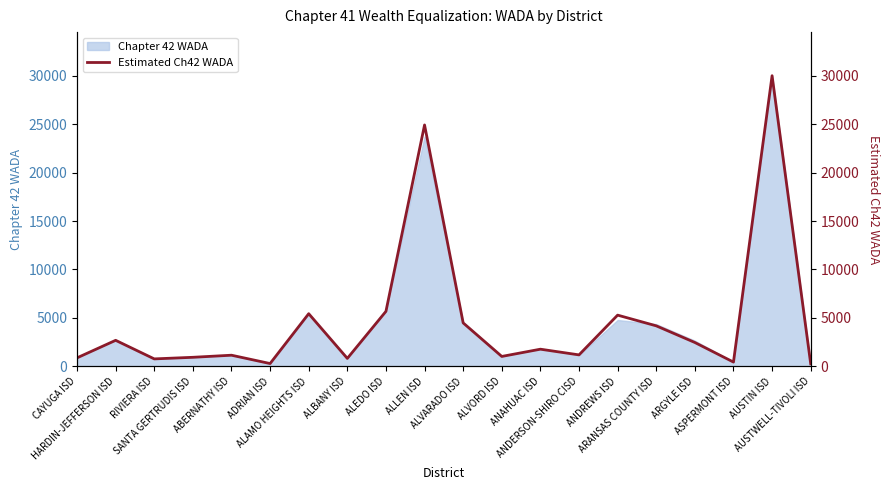

Rank the categories by value from lowest to highest.

AUSTWELL-TIVOLI ISD, ADRIAN ISD, ASPERMONT ISD, RIVIERA ISD, ALBANY ISD, CAYUGA ISD, SANTA GERTRUDIS ISD, ALVORD ISD, ABERNATHY ISD, ANDERSON-SHIRO CISD, ANAHUAC ISD, ARGYLE ISD, HARDIN-JEFFERSON ISD, ARANSAS COUNTY ISD, ALVARADO ISD, ANDREWS ISD, ALAMO HEIGHTS ISD, ALEDO ISD, ALLEN ISD, AUSTIN ISD